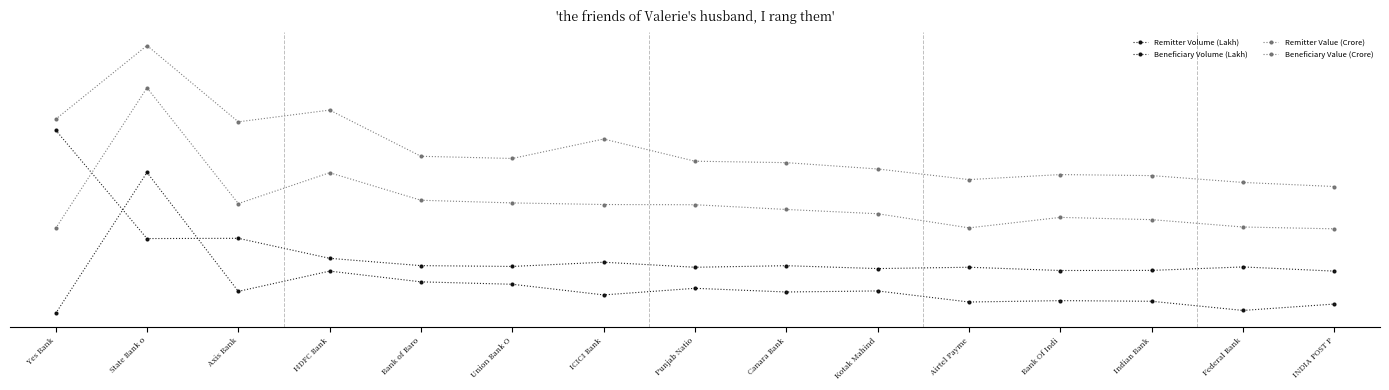

What is the label of the 10th point from the left?

Kotak Mahind